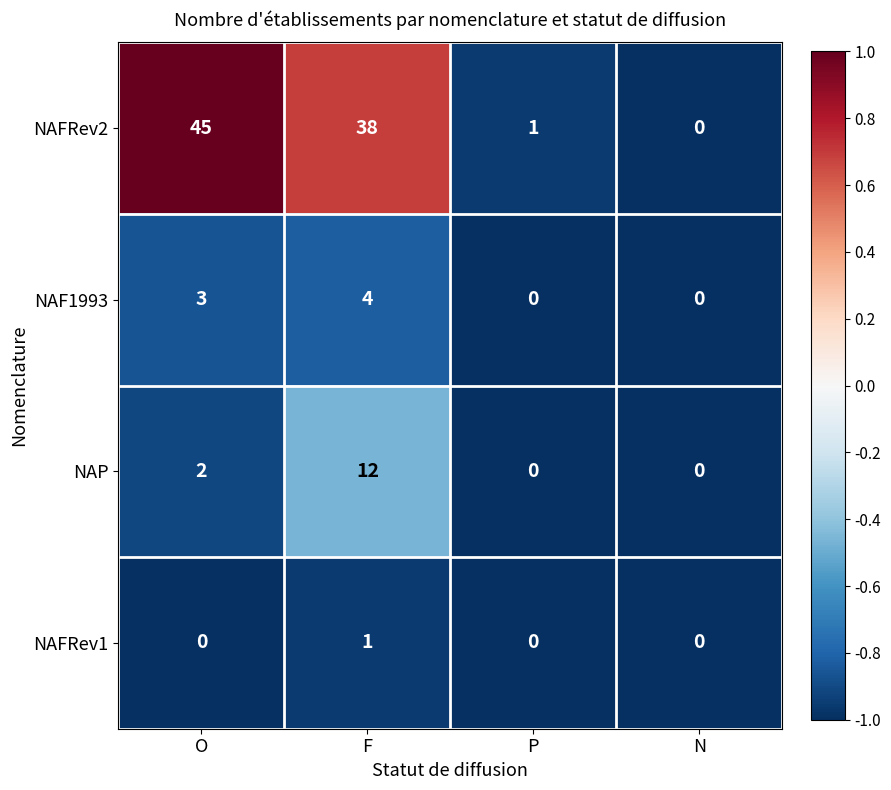

What is the total value across all series at F?

55